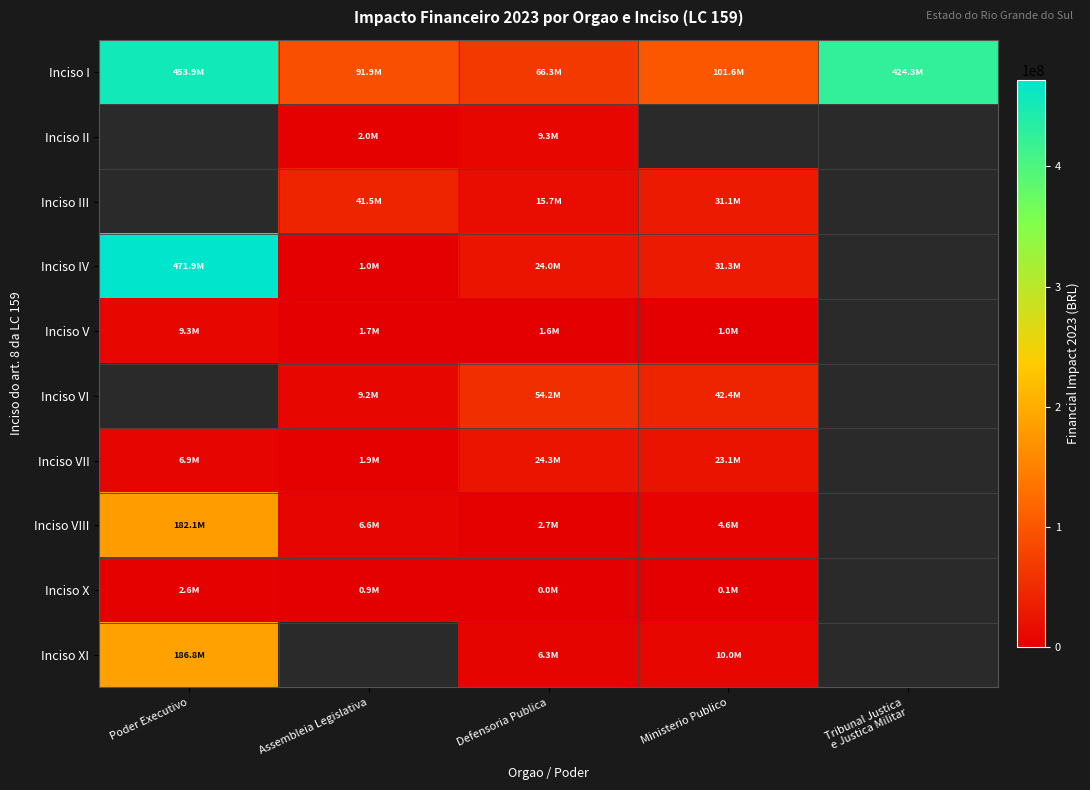

Which series has the largest range (max minus min)?

Inciso IV